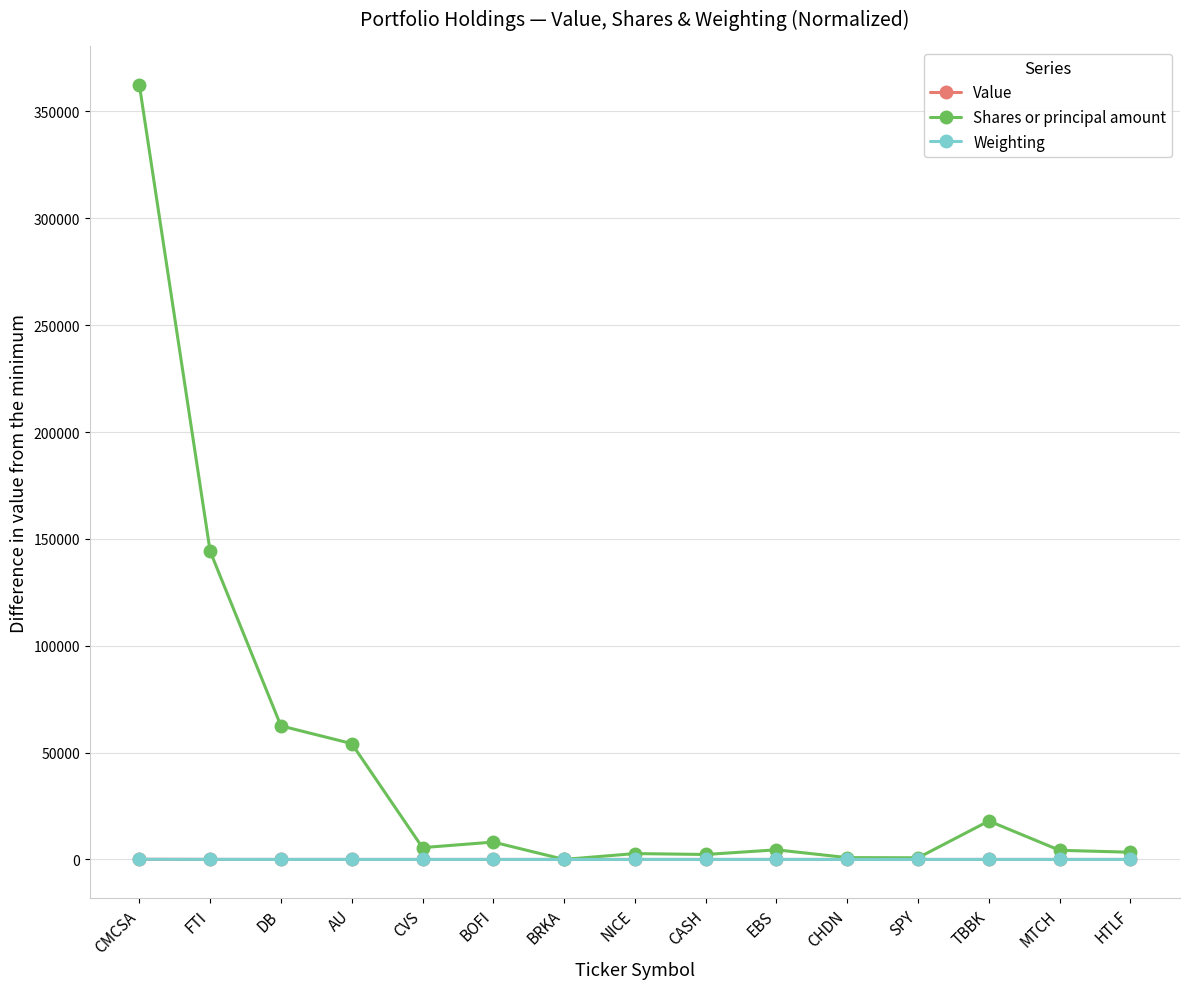

What is the spread (max minus min) of values at HTLF?

3374.0